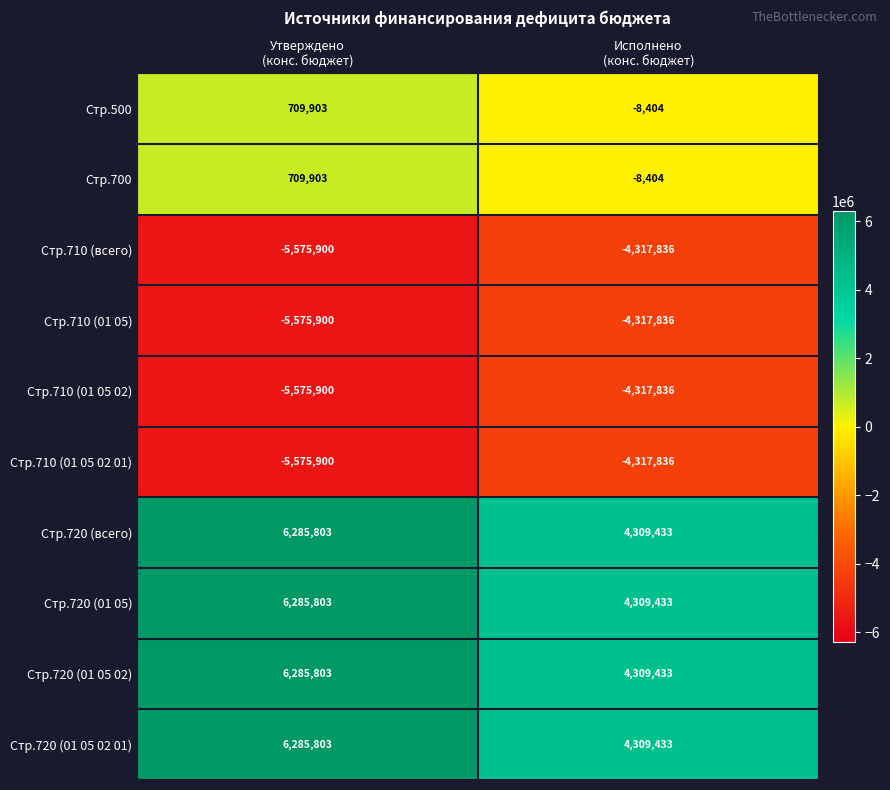

What is the sum of all Стр.500 values?

701499